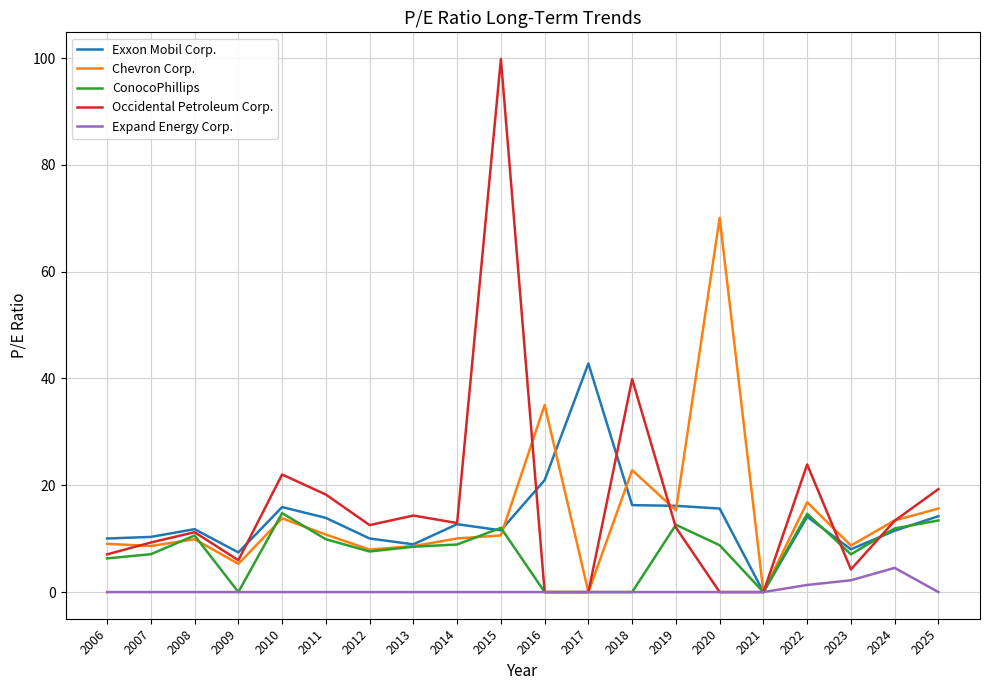

True or false: Chevron Corp. has a value of 0.0 at 2017.

True